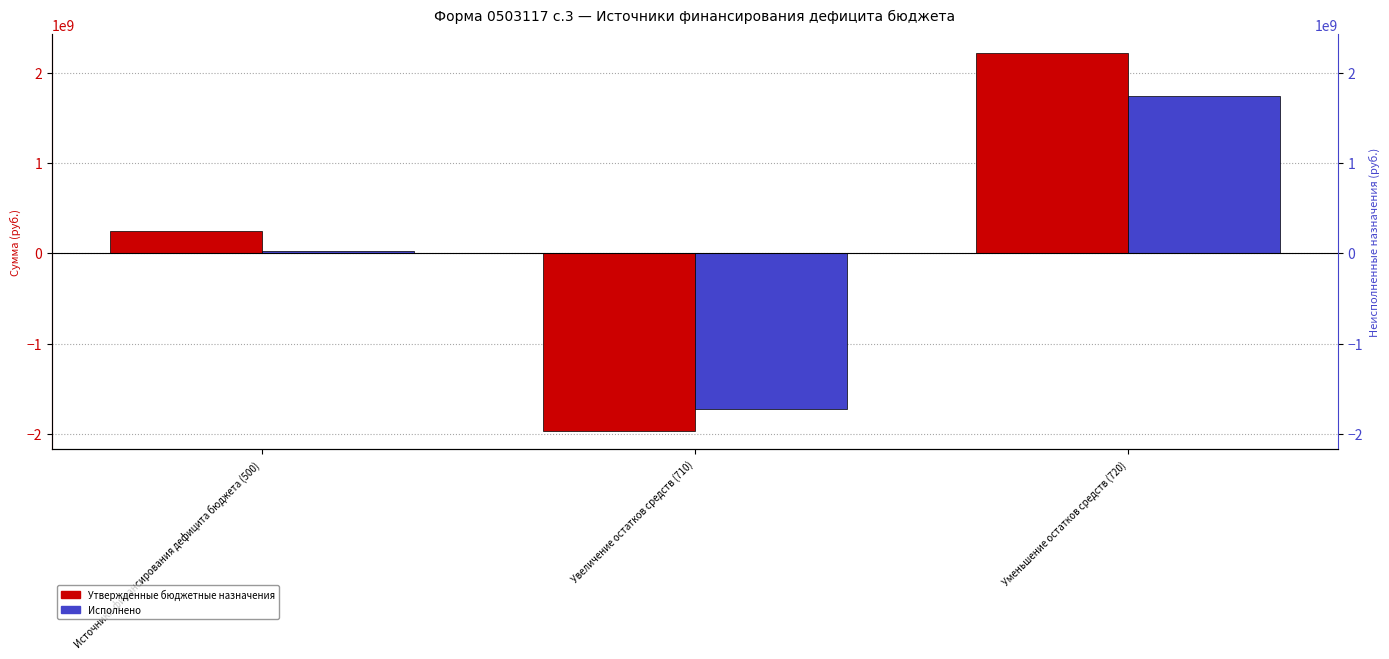

What is the sum of all Утвержденные бюджетные назначения values?

504409617.4